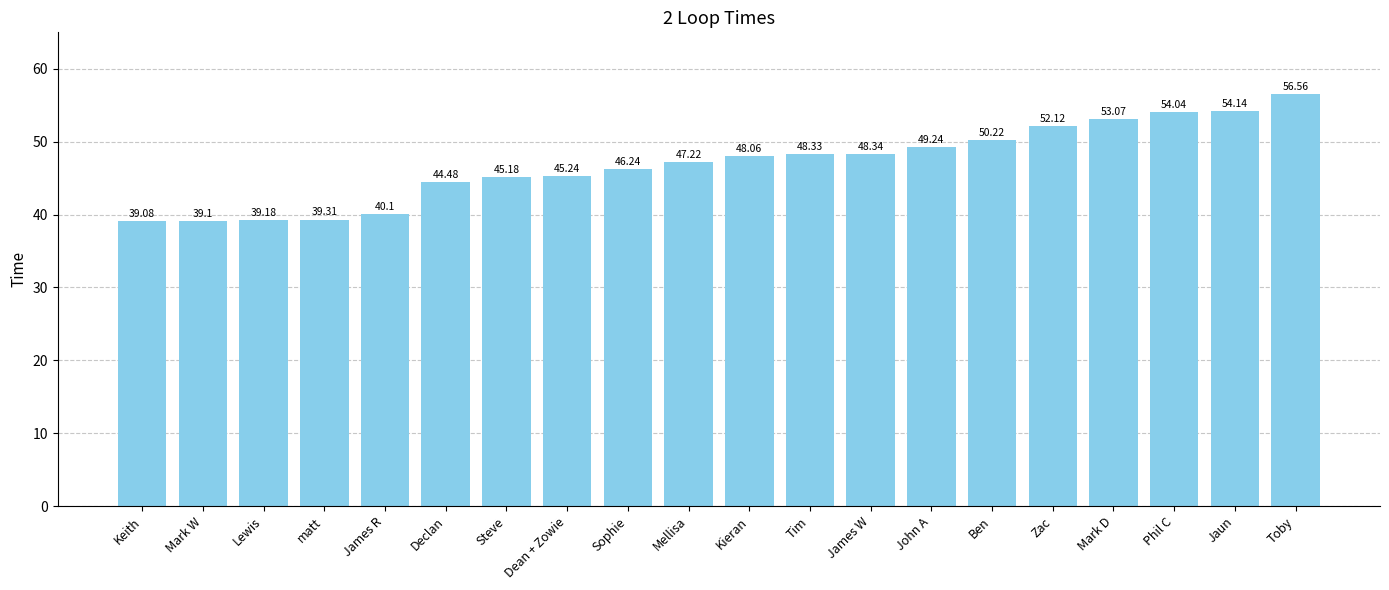

Reading left to right, transcribe all the data shown in this chart.

39.1	39.1	39.2	39.3	40.1	44.5	45.2	45.2	46.2	47.2	48.1	48.3	48.3	49.2	50.2	52.1	53.1	54.0	54.1	56.6